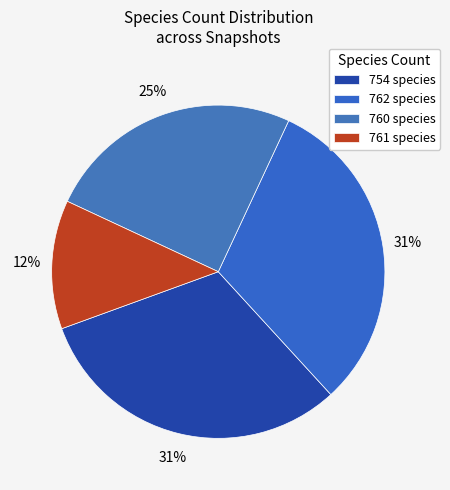

Which slice is the largest?

2019 (762)